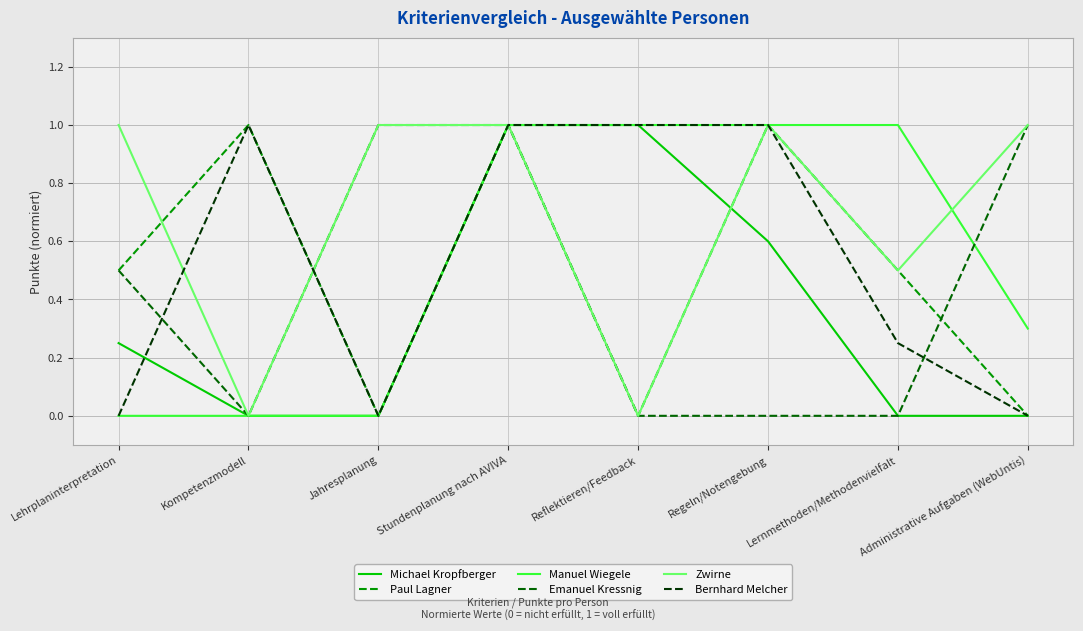

What value does the Zwirne series have at Administrative Aufgaben (WebUntis)?

1.0